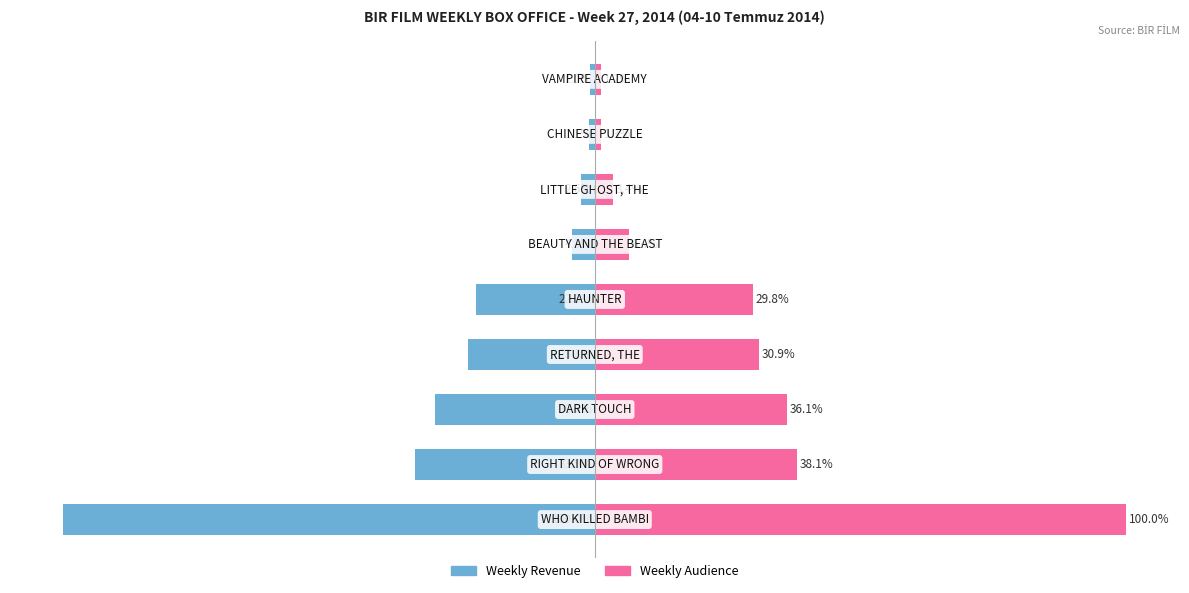

How many data points in Weekly Audience are less than 29?

4